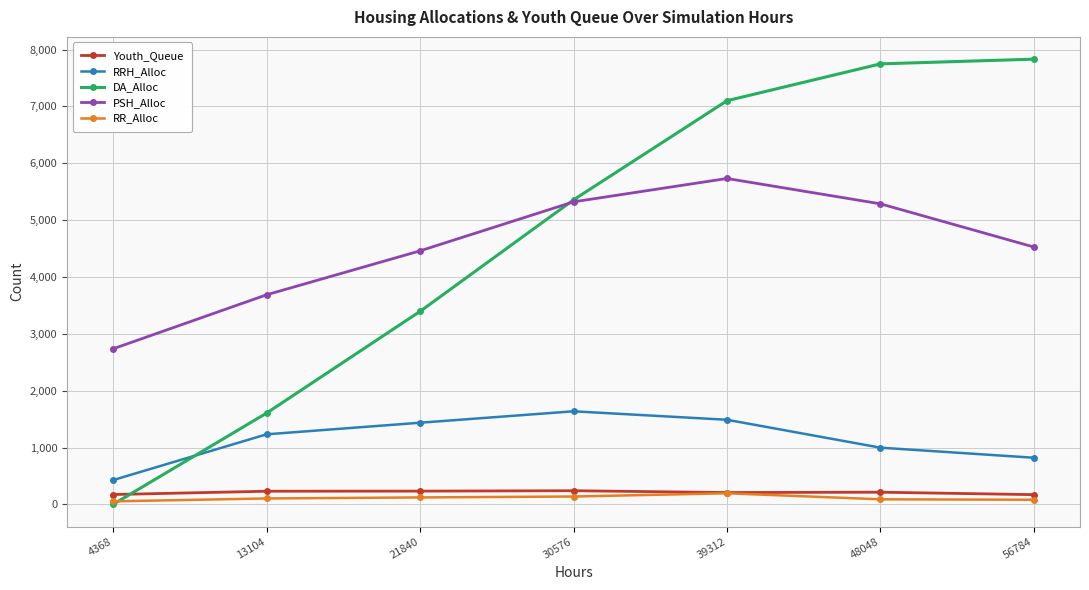

True or false: PSH_Alloc and RRH_Alloc intersect in this chart.

False